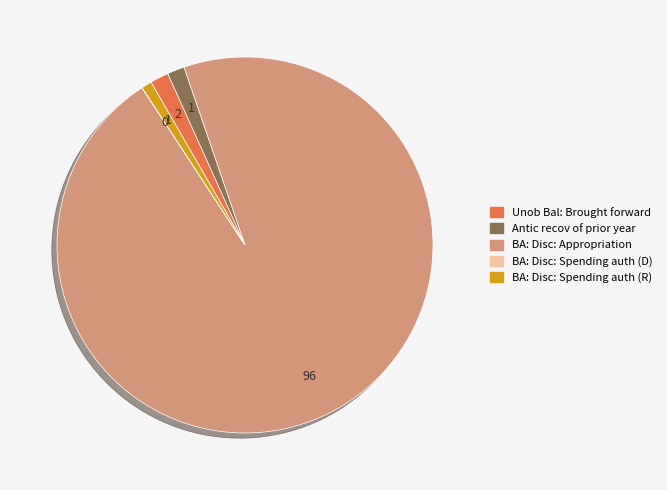

Which category has the biggest portion of the pie?

BA: Disc: Appropriation